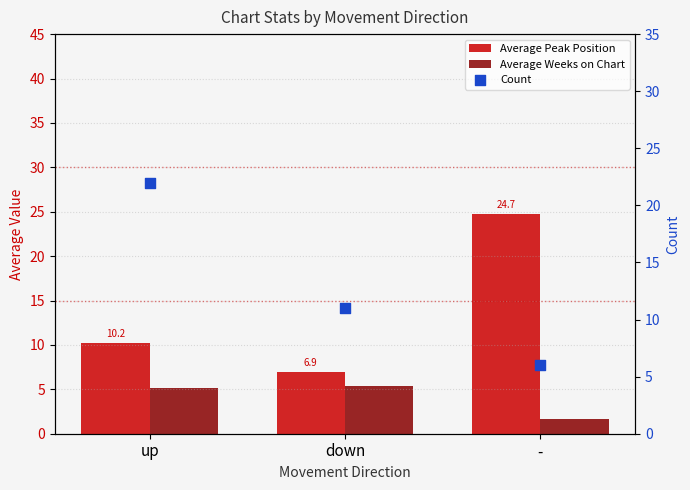

Which series contains the lowest Y value?

Average Weeks on Chart